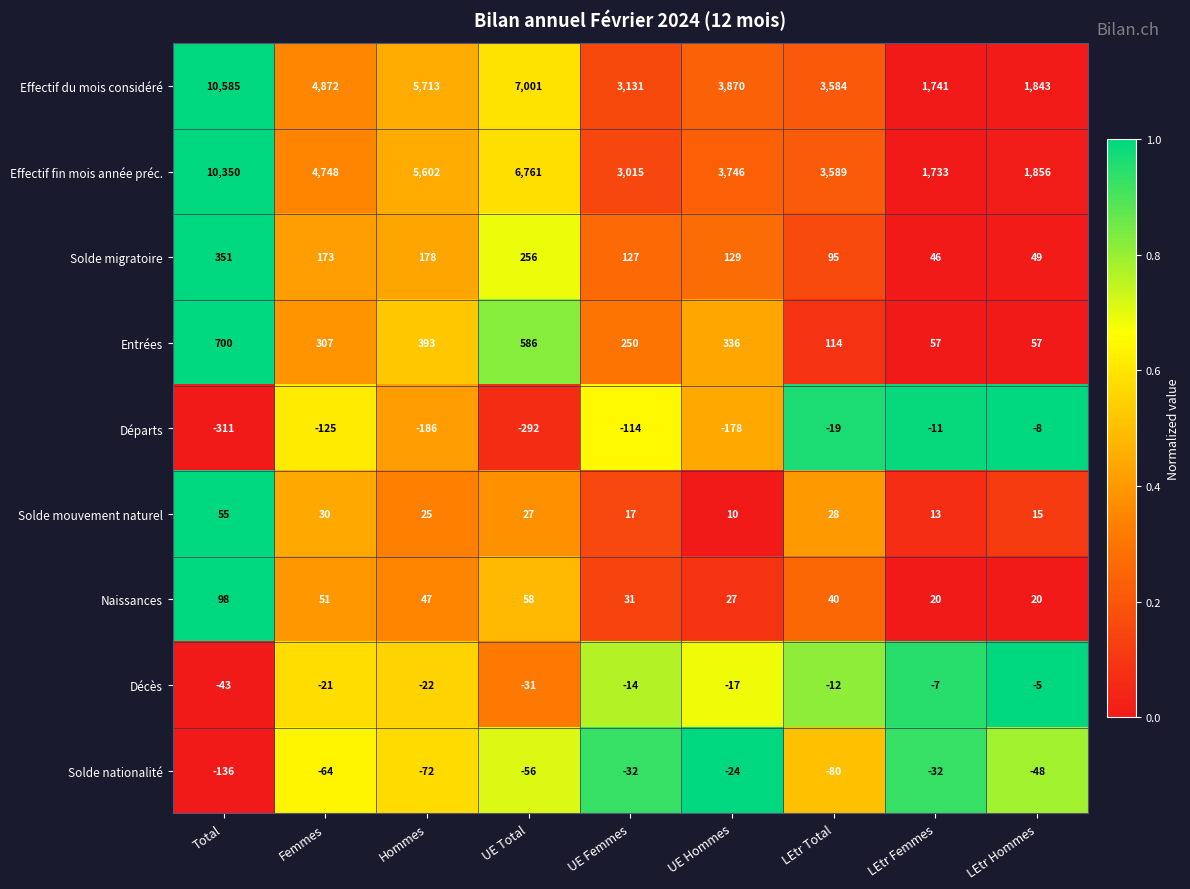

Count the number of data series in this chart.

9